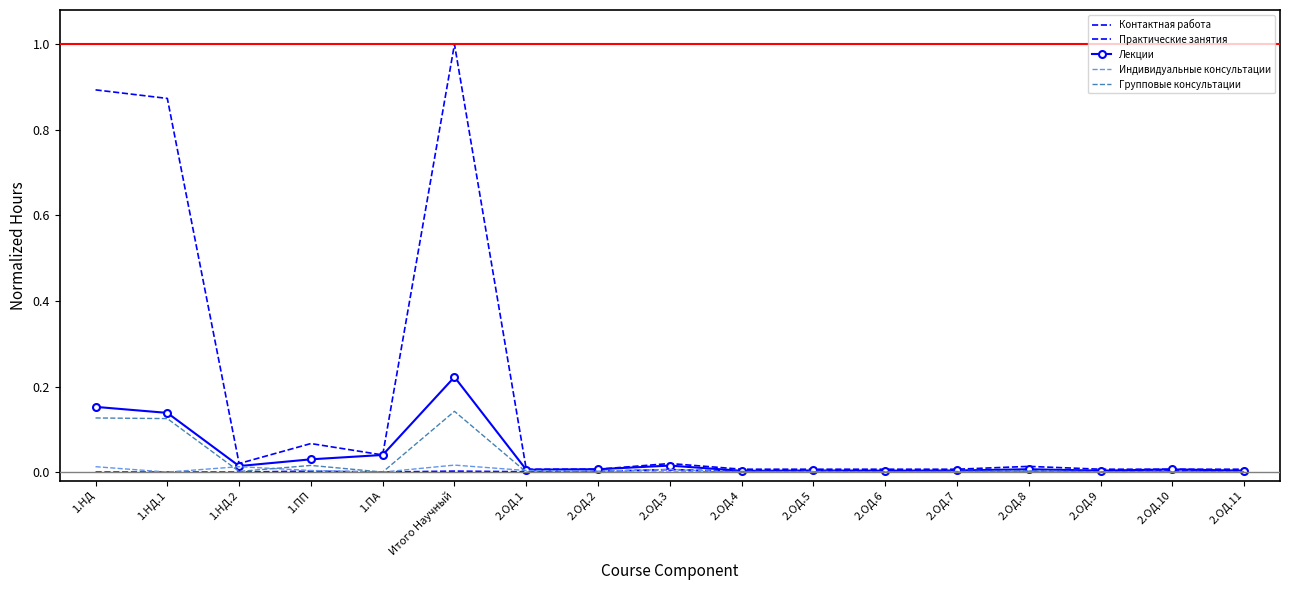

At 2.ОД.1, list the series in order from smallest to largest.

Групповые консультации, Практические занятия, Индивидуальные консультации, Лекции, Контактная работа